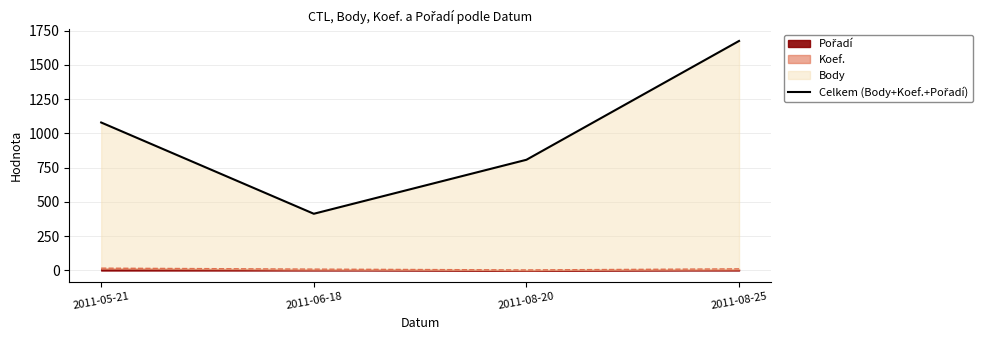

Rank the categories by value from highest to lowest.

2011-08-25, 2011-05-21, 2011-08-20, 2011-06-18